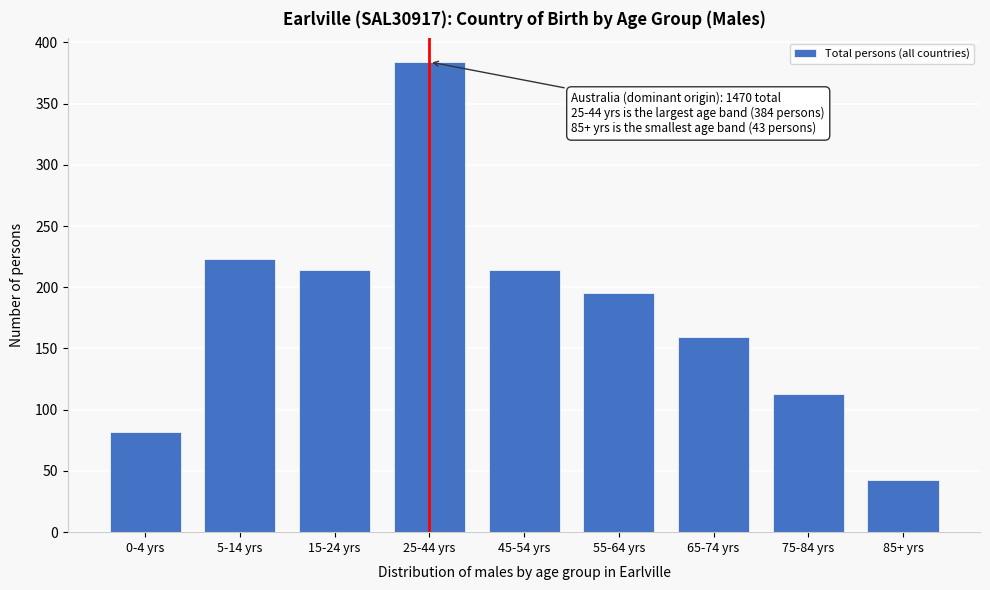

Reading left to right, extract all data points from this chart.

0-4 yrs=82	5-14 yrs=223	15-24 yrs=214	25-44 yrs=384	45-54 yrs=214	55-64 yrs=195	65-74 yrs=159	75-84 yrs=113	85+ yrs=43